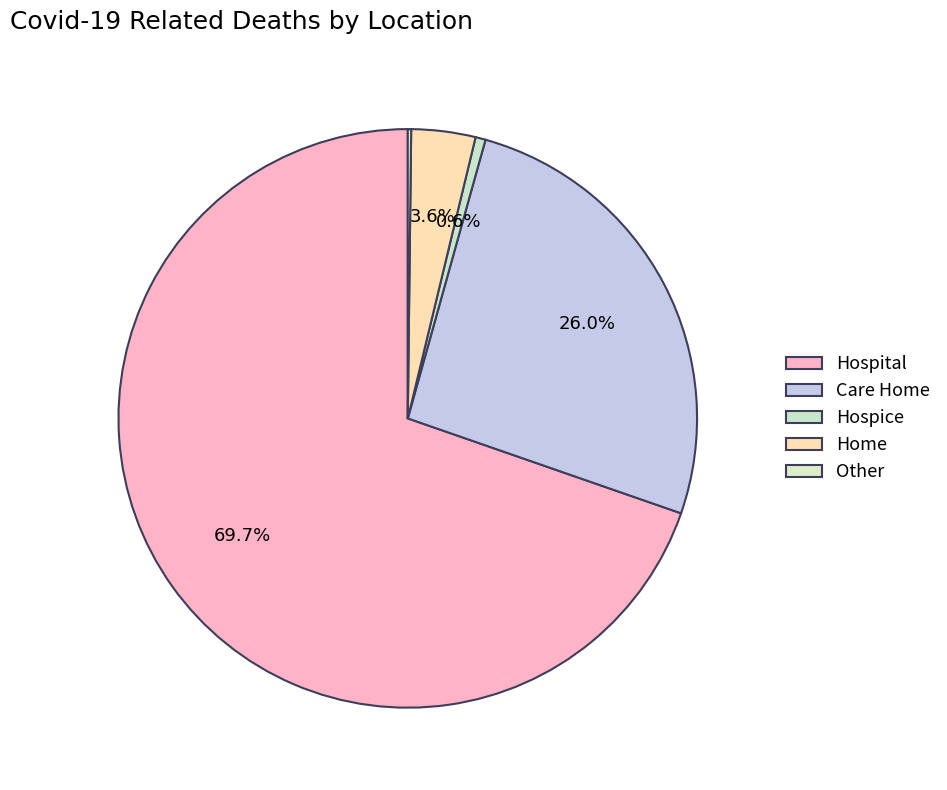

Do Other and Care Home together represent more than half of the pie?

No